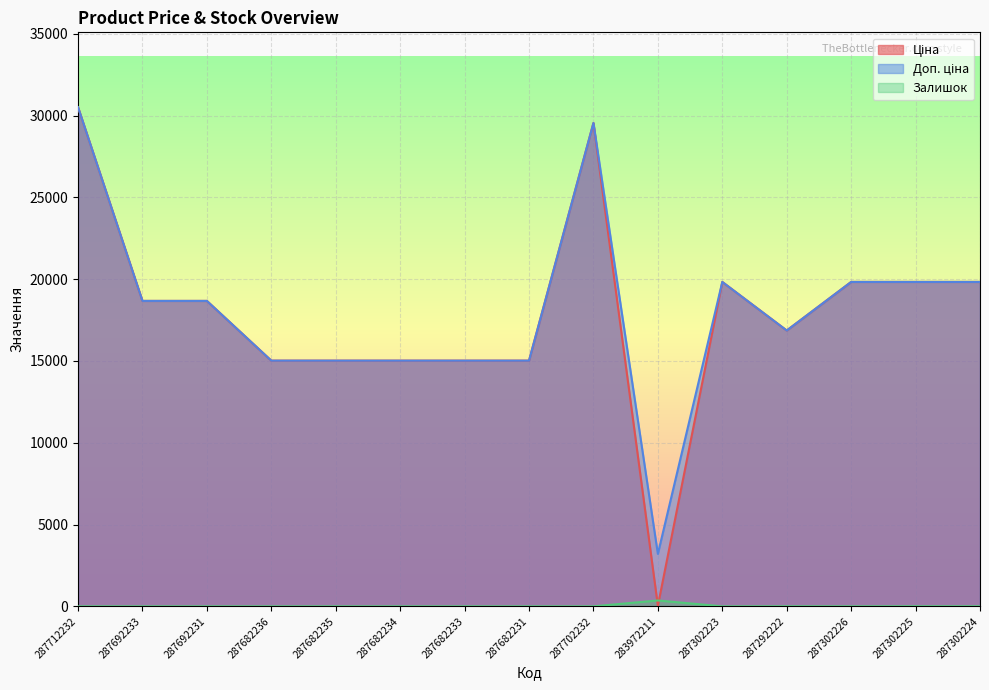

Where does the Доп. ціна series first go above 18671?

287712232